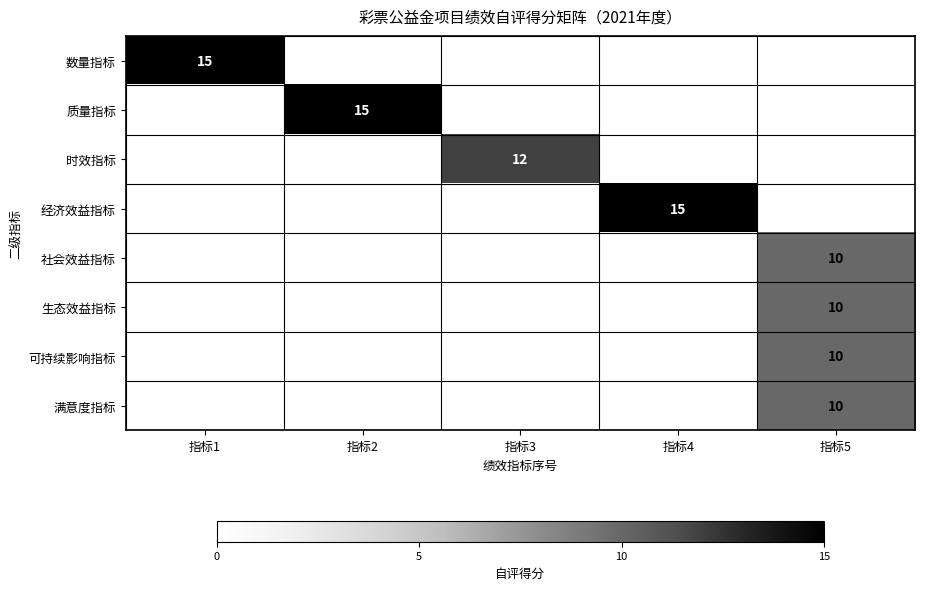

What is the greatest value displayed?

15